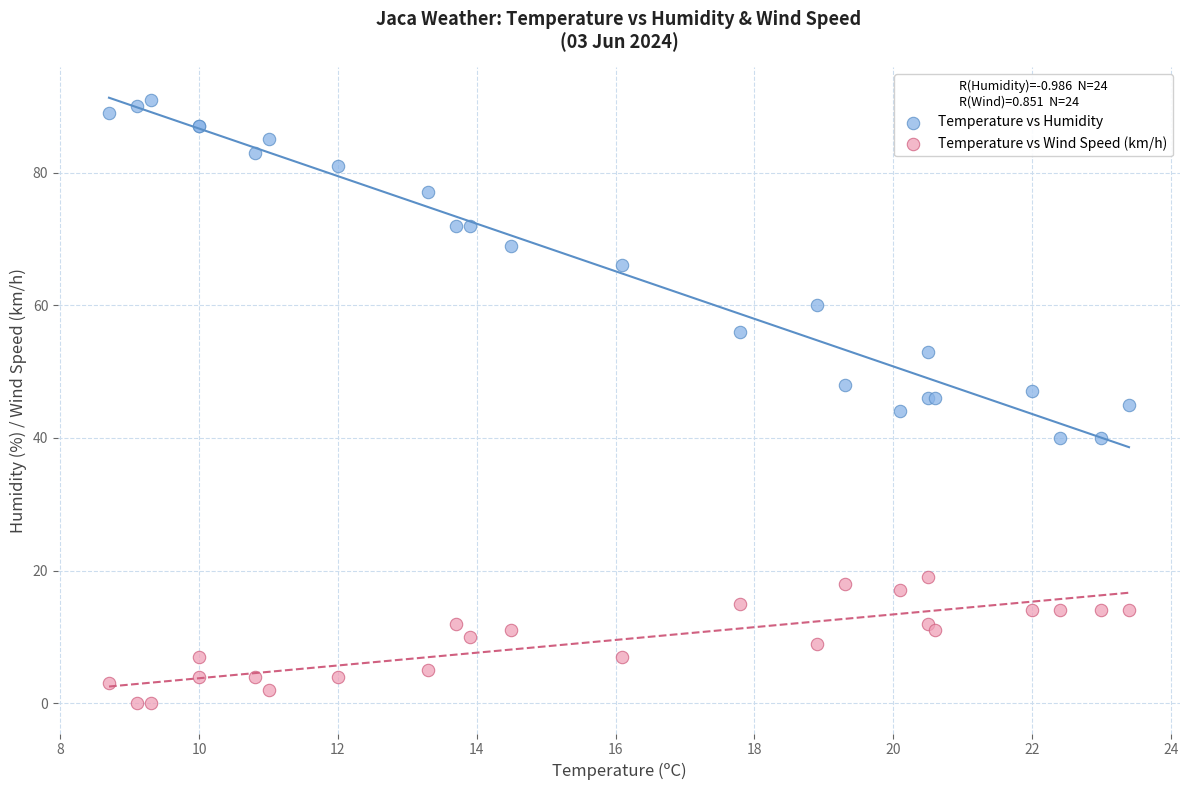

Which series reaches the maximum Y coordinate?

Temperature vs Humidity